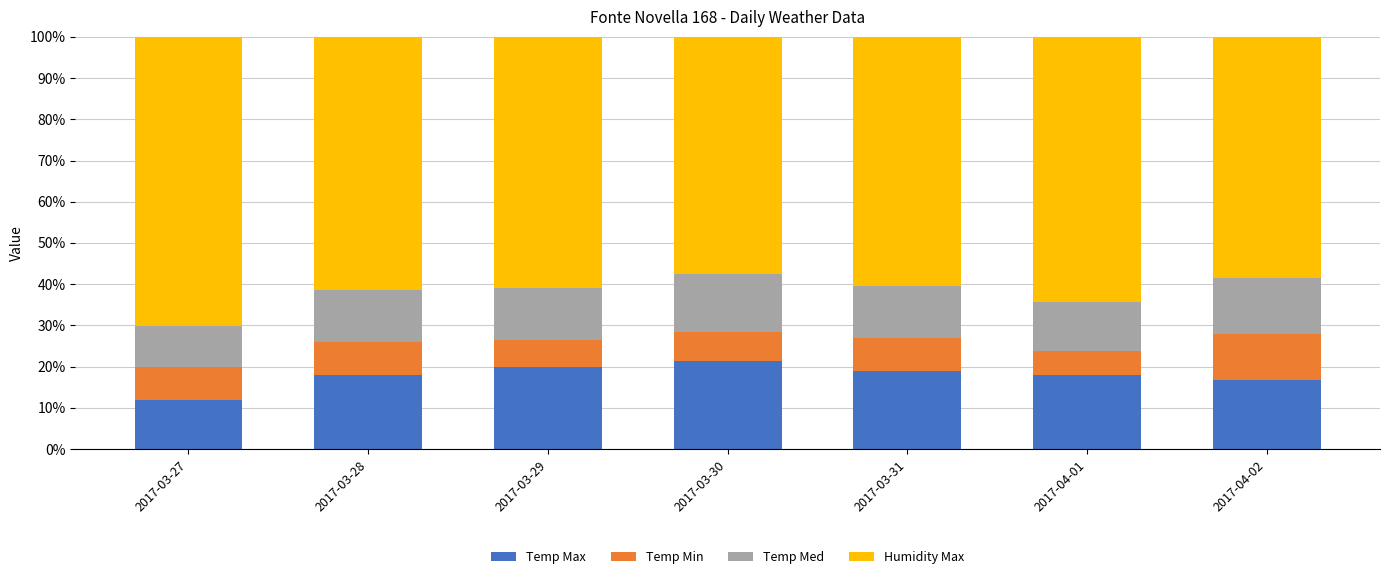

How many data points does each series have?

7